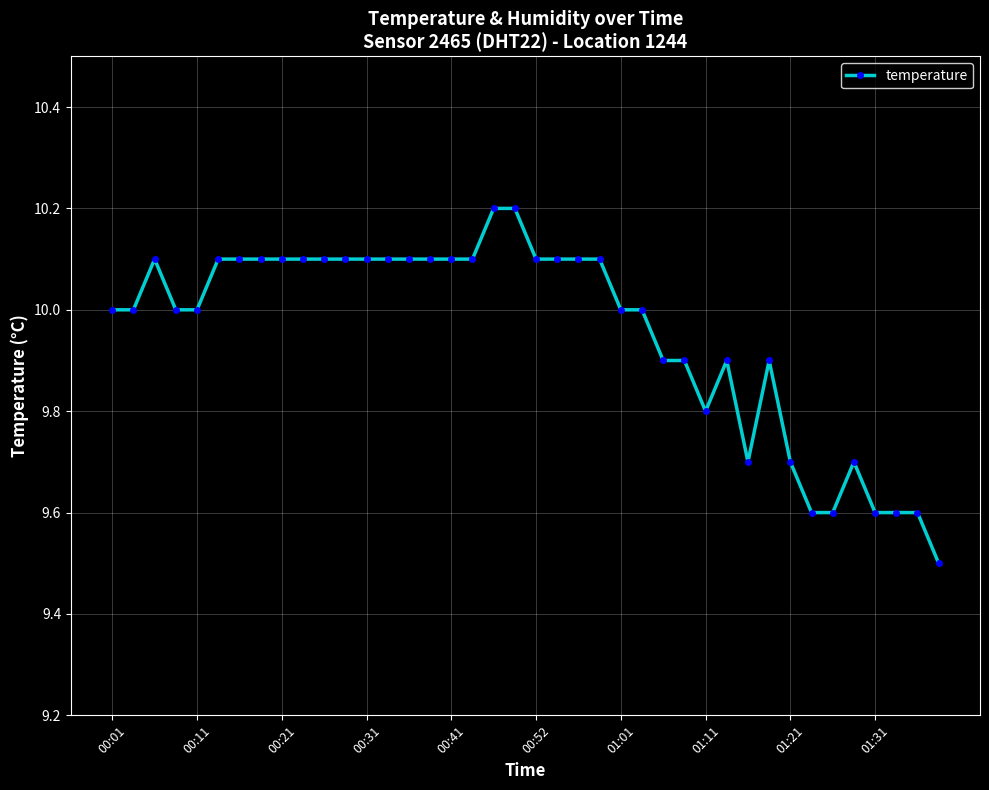

What is the minimum value shown in the chart?

9.5